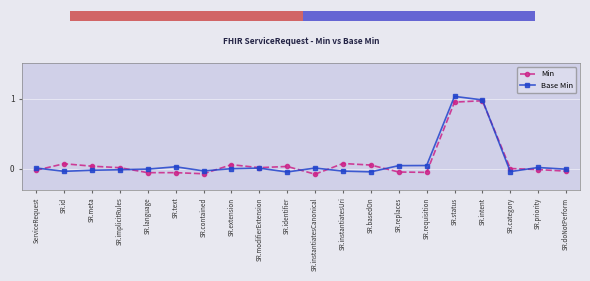

At which category is the sum across all series the highest?

SR.status